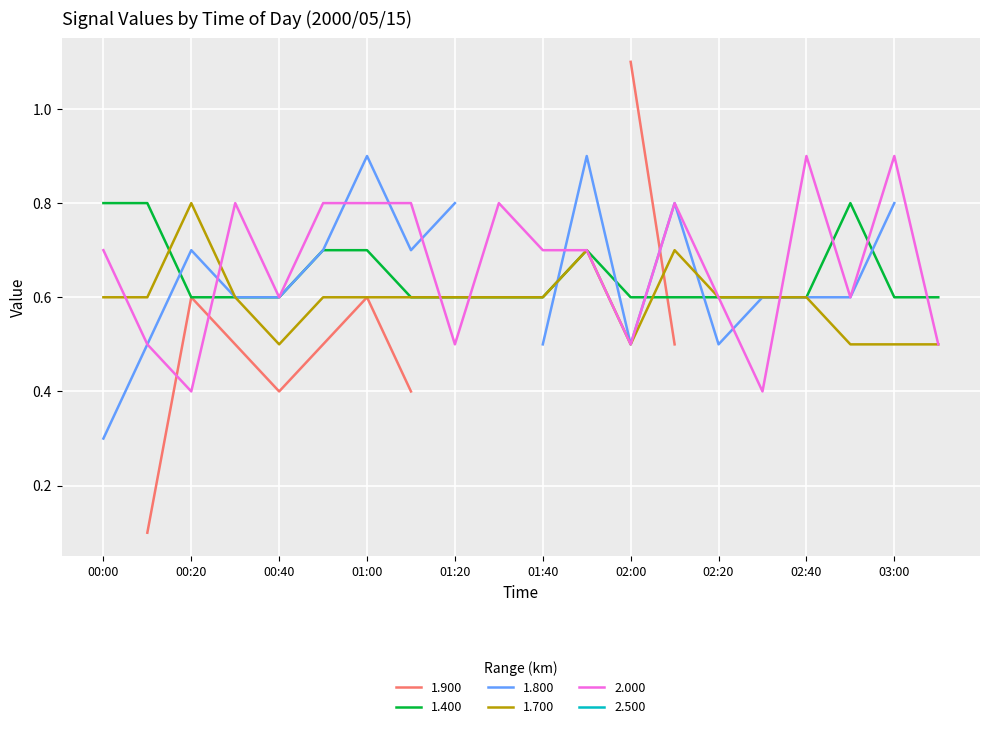

The 1.700 series shows 0.2 at 03:10. True or false?

False